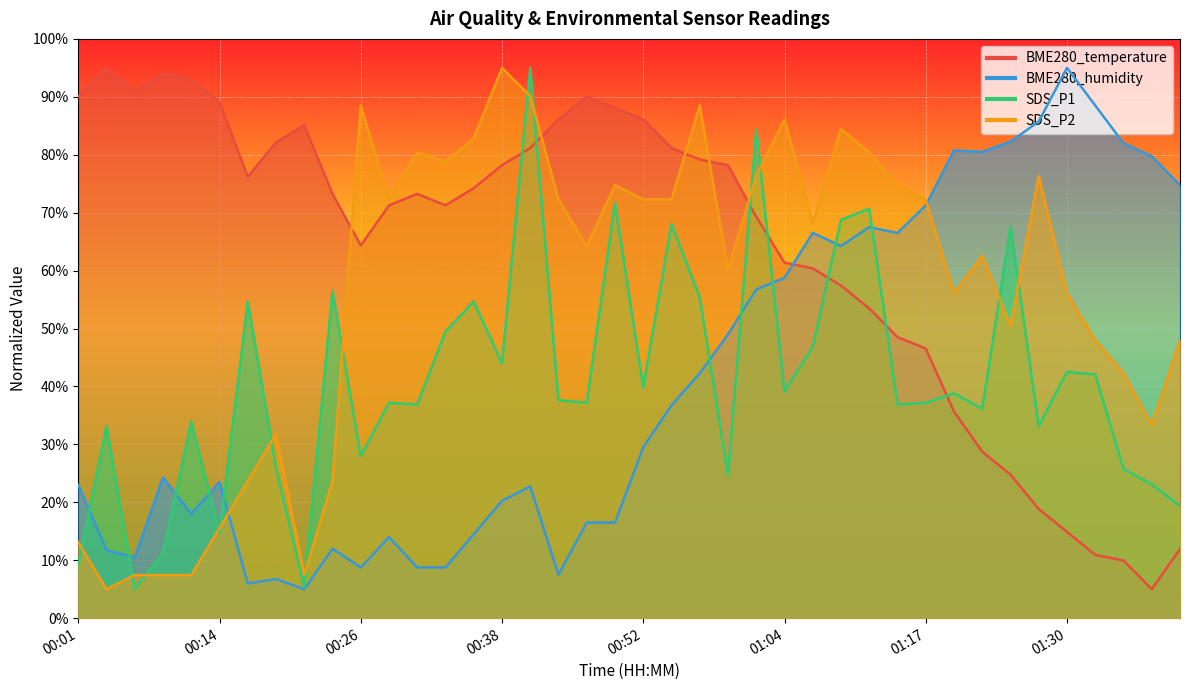

What is the label of the 4th point from the left?

00:09